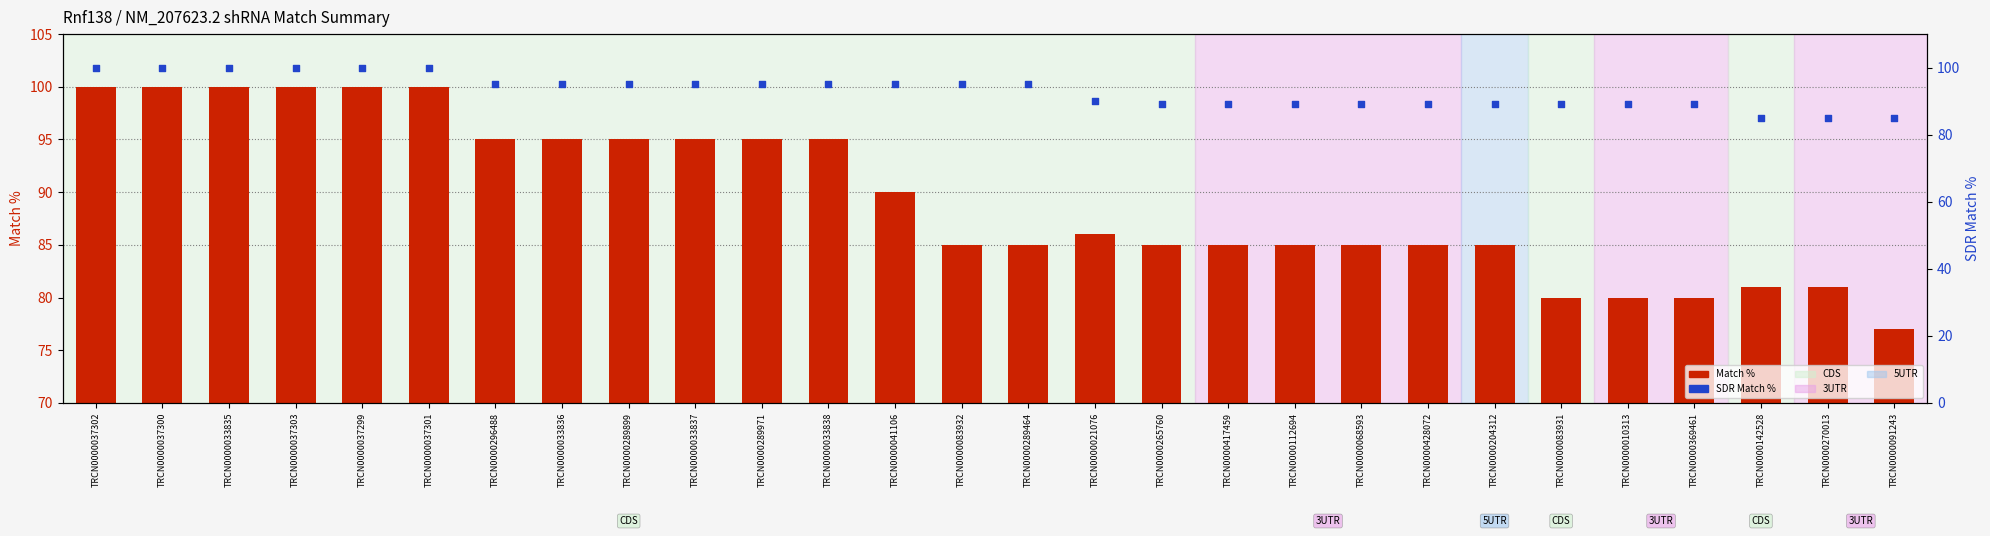

Which series has the largest Y range (max minus min)?

Match %